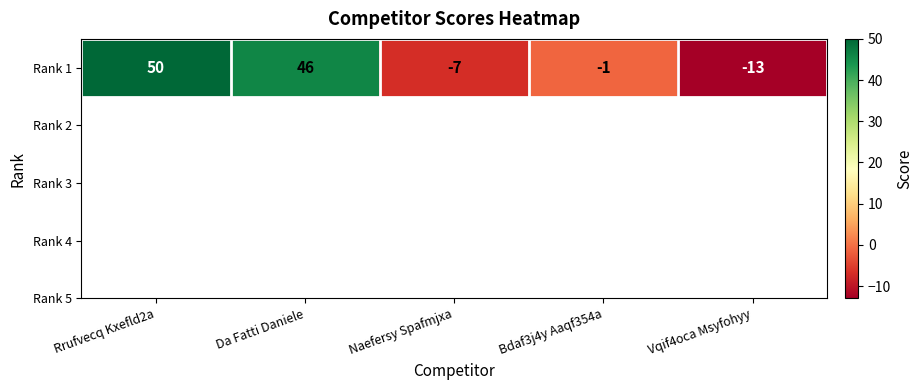

At which label does the data first exceed -1?

Rrufvecq Kxefld2a